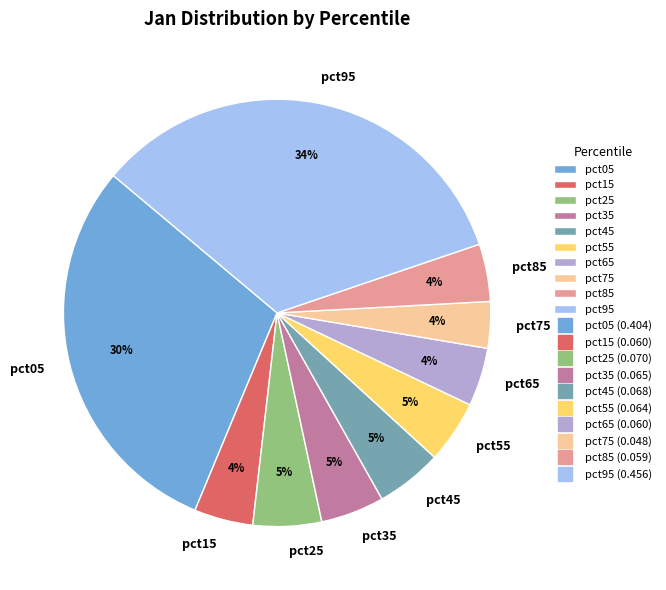

Which slice is the largest?

pct95